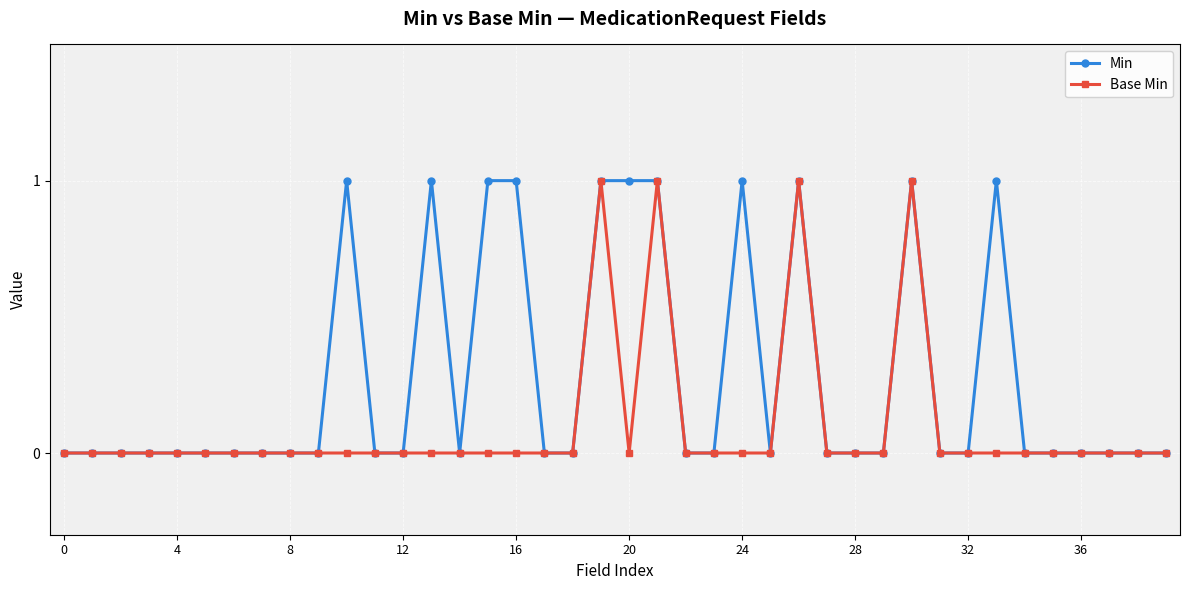

What is the value of the Base Min point at the 27th from the left?

1